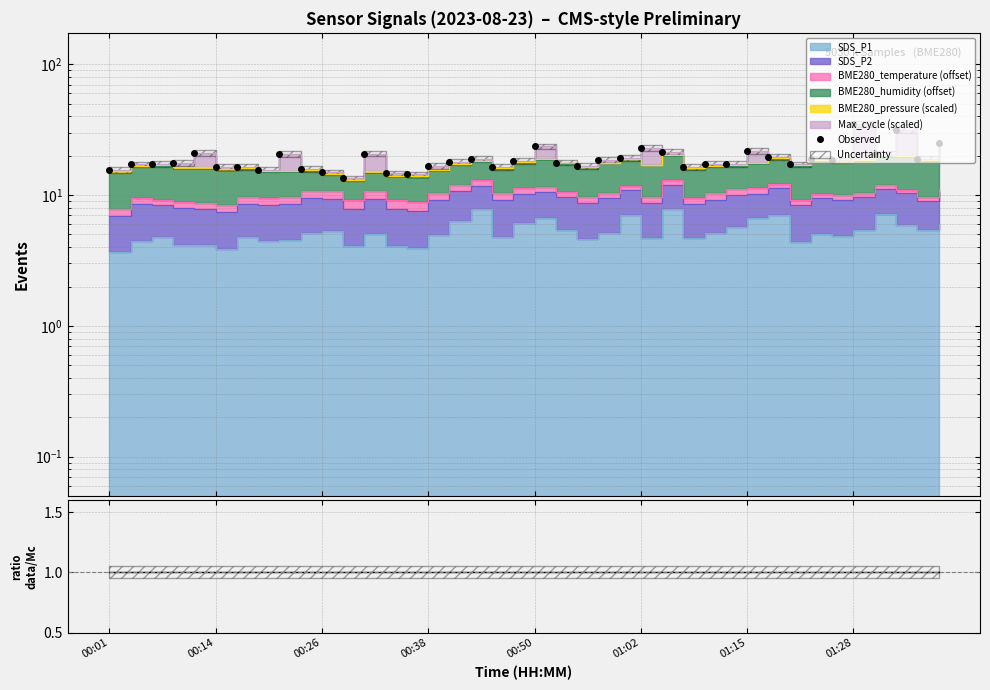

Reading left to right, transcribe all the data shown in this chart.

15.6	17.2	17.4	17.5	21.0	16.3	16.4	15.7	20.6	15.8	14.9	13.4	20.8	14.7	14.4	16.7	17.9	19.0	16.4	18.3	23.6	17.7	16.8	18.5	19.2	22.9	21.4	16.5	17.3	17.2	21.7	19.6	17.2	18.9	18.4	34.8	20.7	31.6	19.0	25.2